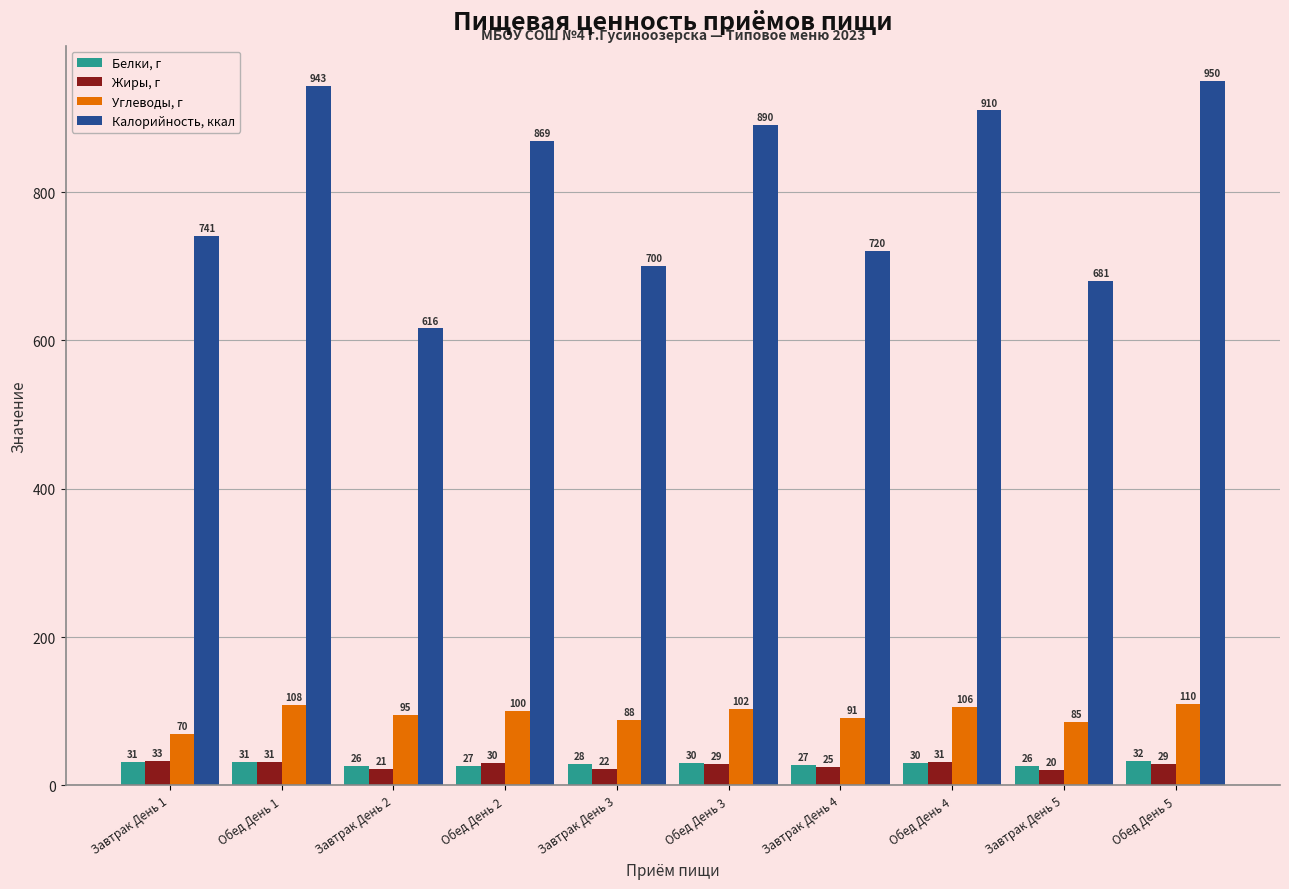

Rank the series at Завтрак День 3 from highest to lowest value.

Калорийность, ккал, Углеводы, г, Белки, г, Жиры, г